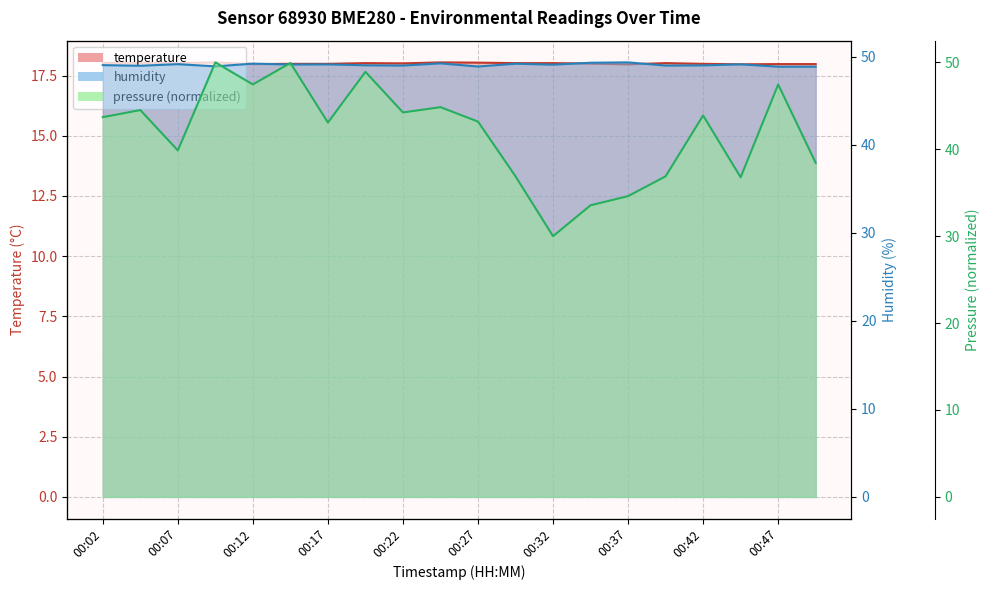

Rank the categories by pressure value from highest to lowest.

00:09, 00:14, 00:19, 00:12, 00:47, 00:24, 00:04, 00:22, 00:42, 00:02, 00:27, 00:17, 00:07, 00:49, 00:29, 00:39, 00:44, 00:37, 00:34, 00:32